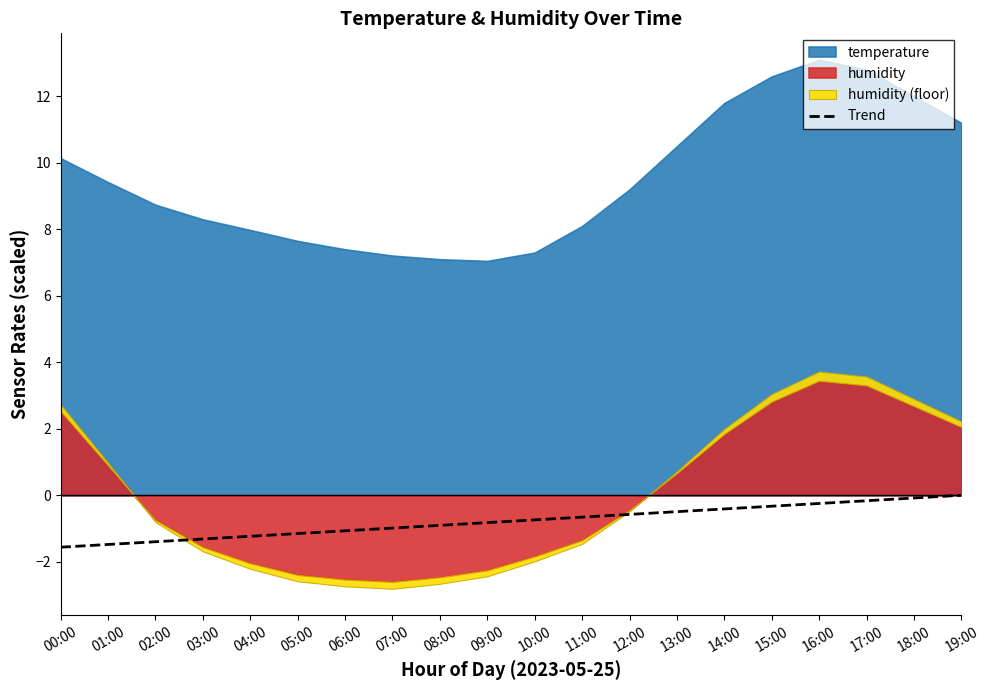

What is the difference between the second highest and minimum values?

1.5